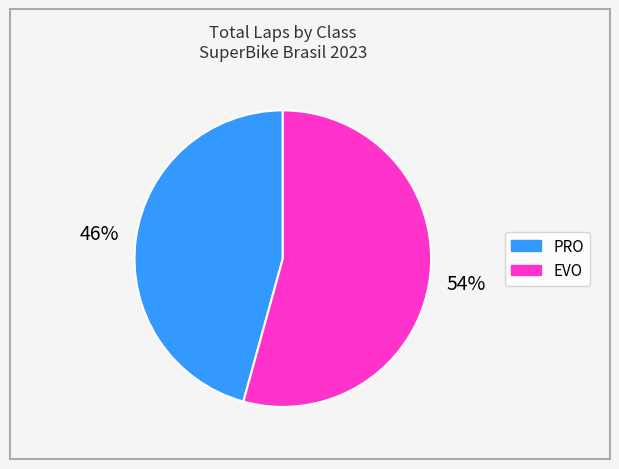

Is there a majority slice in this chart?

Yes